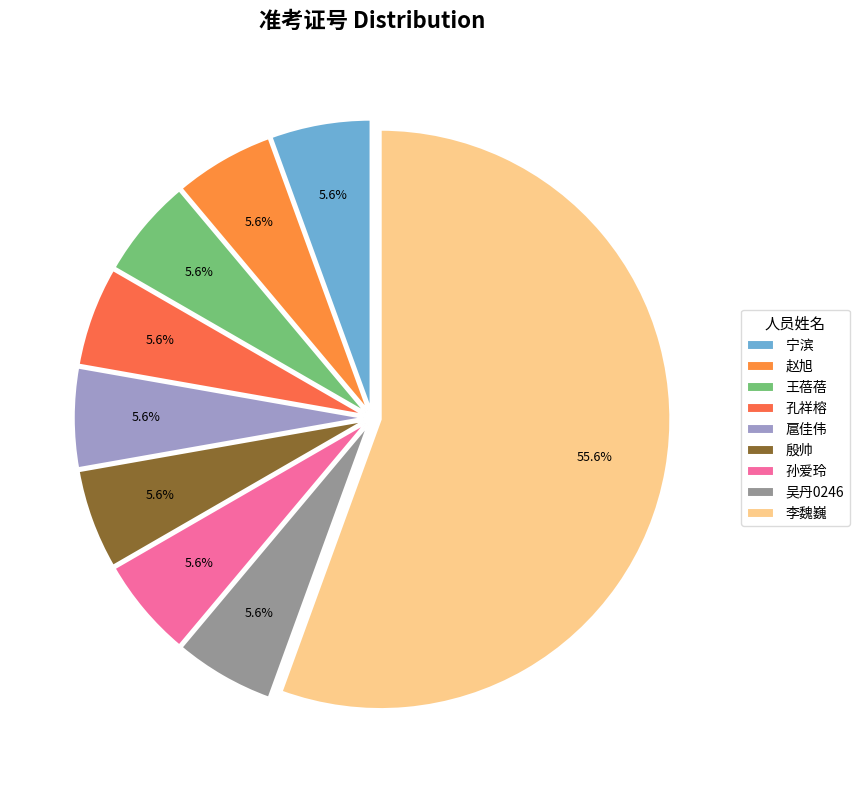

Is 李魏巍 the majority of the pie?

Yes